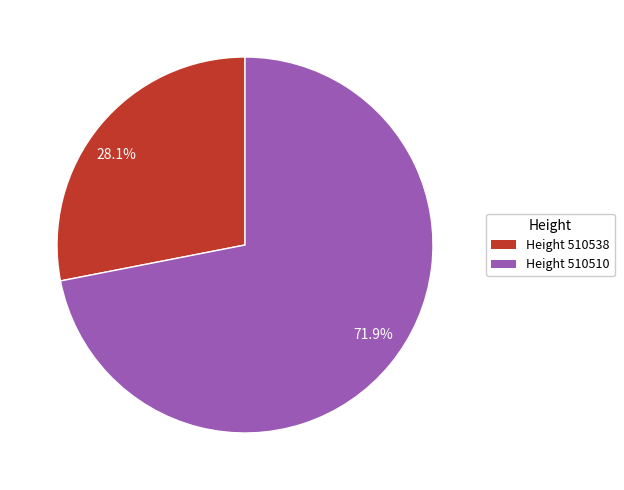

Rank the categories by value from highest to lowest.

71.9%, 28.1%